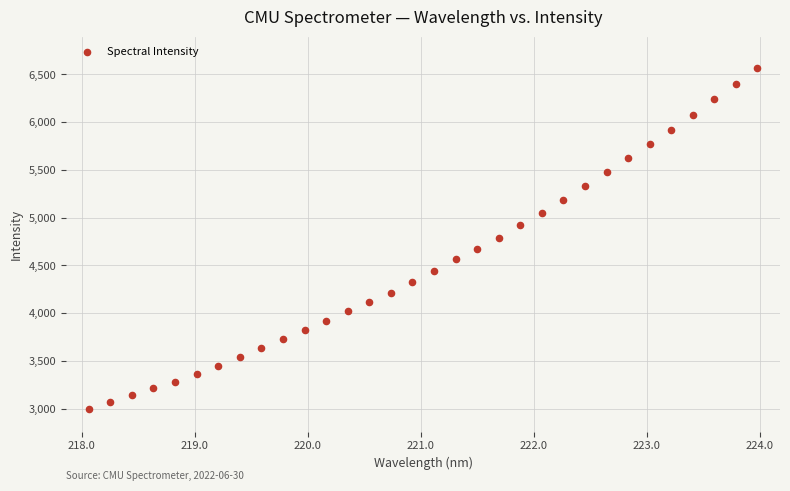

What is the range of X values (max minus min)?

5.9